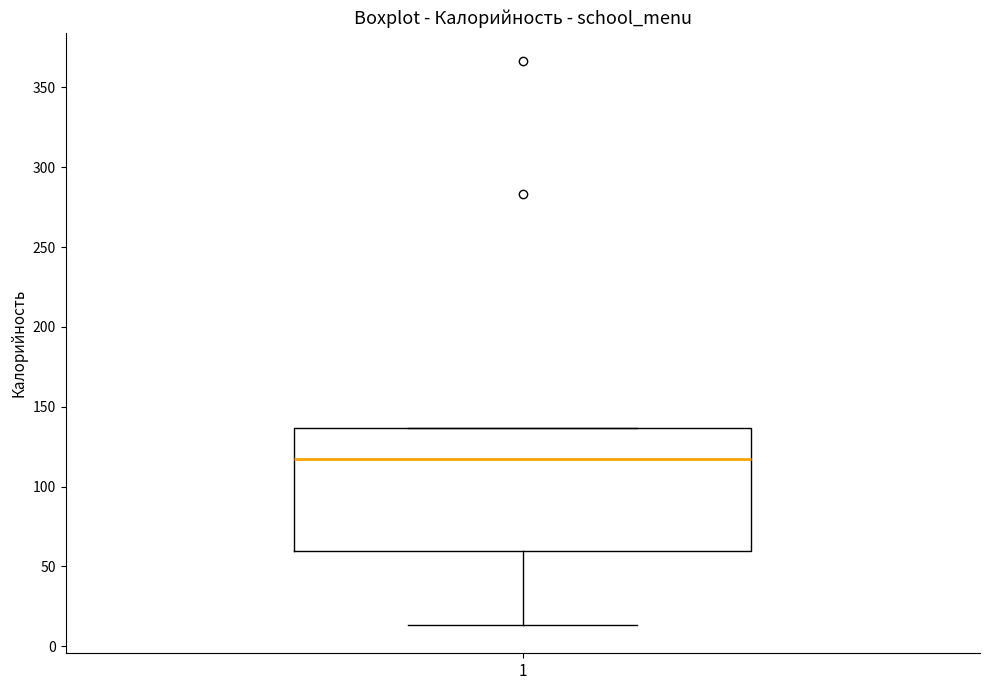

Where is the upper edge of the box at x = 1 on the y-axis? The values are not printed on the chart, so give them approximately, as read against the axis.

135